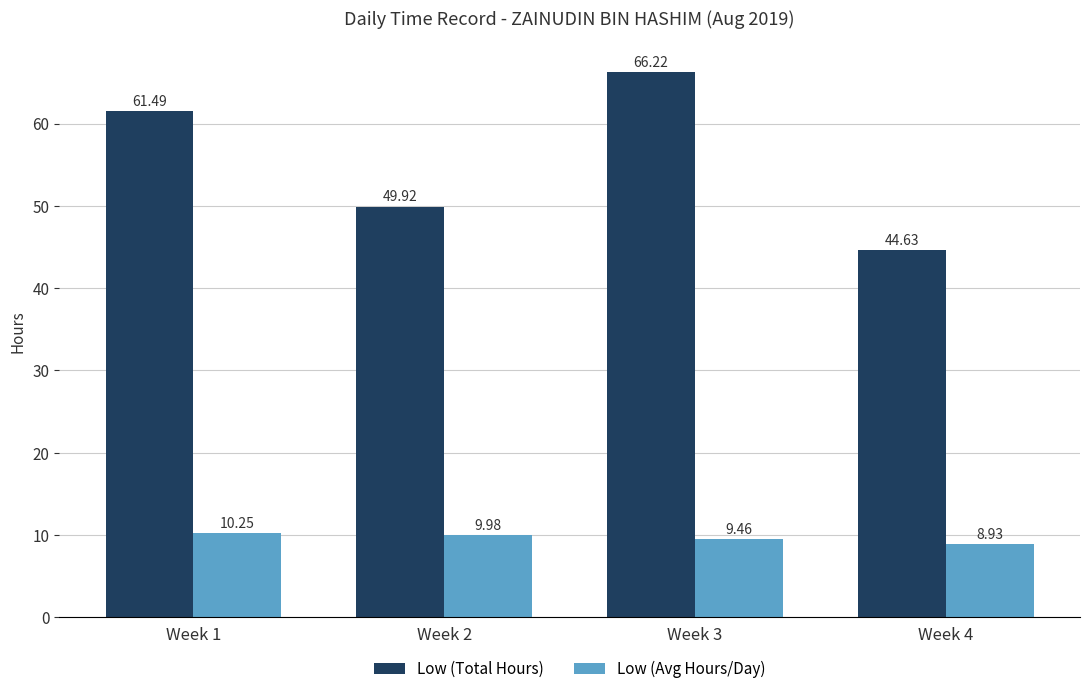

Is the value of Low (Avg Hours/Day) at Week 1 greater than the value of Low (Total Hours) at Week 2?

No